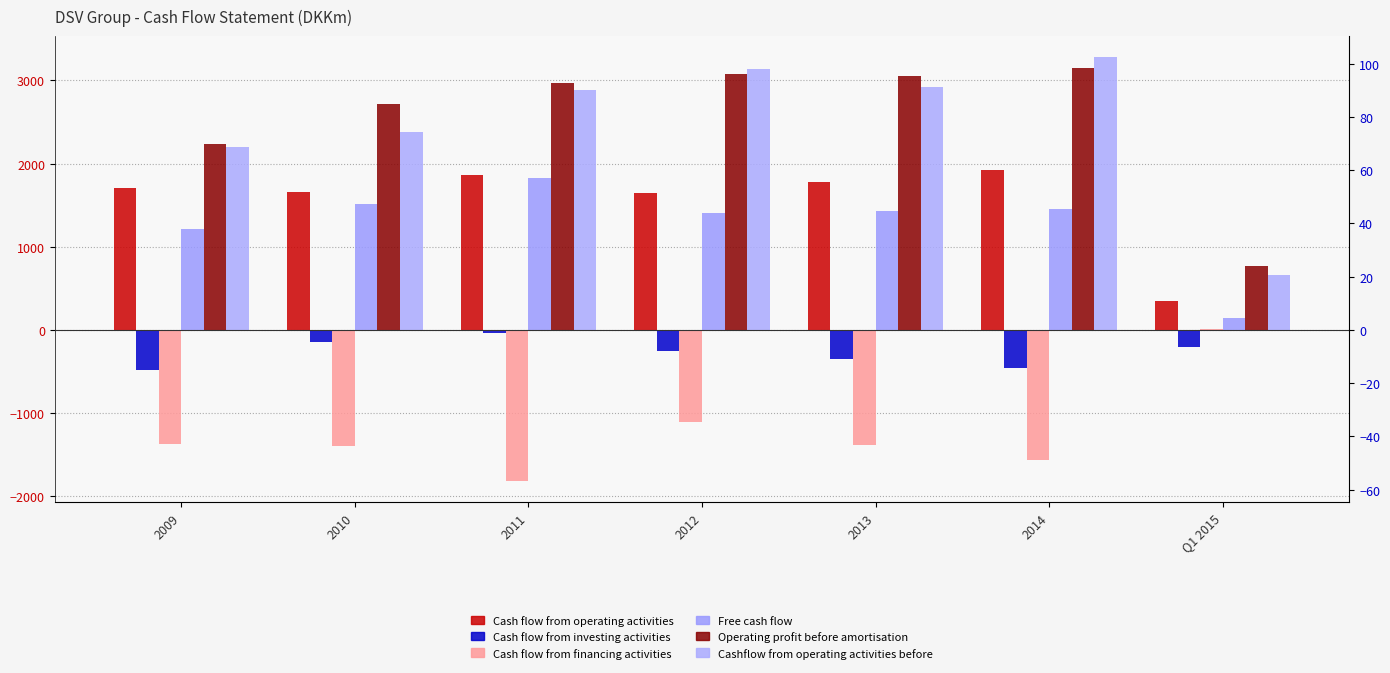

At which label is Operating profit before amortisation closest to 1957?

2009